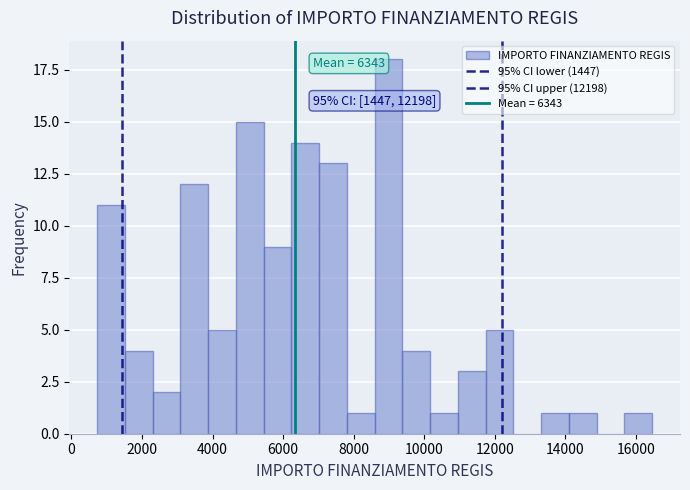

Around what value on the x-axis is the tallest bar? Give the approximate position of its centre, as read against the axis.

9000